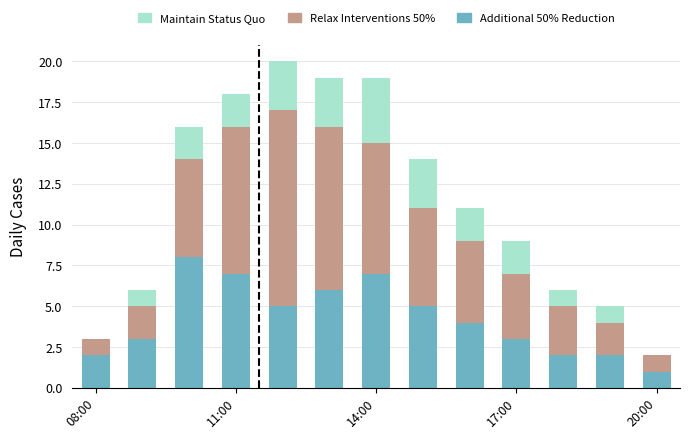

What is the maximum value for Additional 50% Reduction?

8